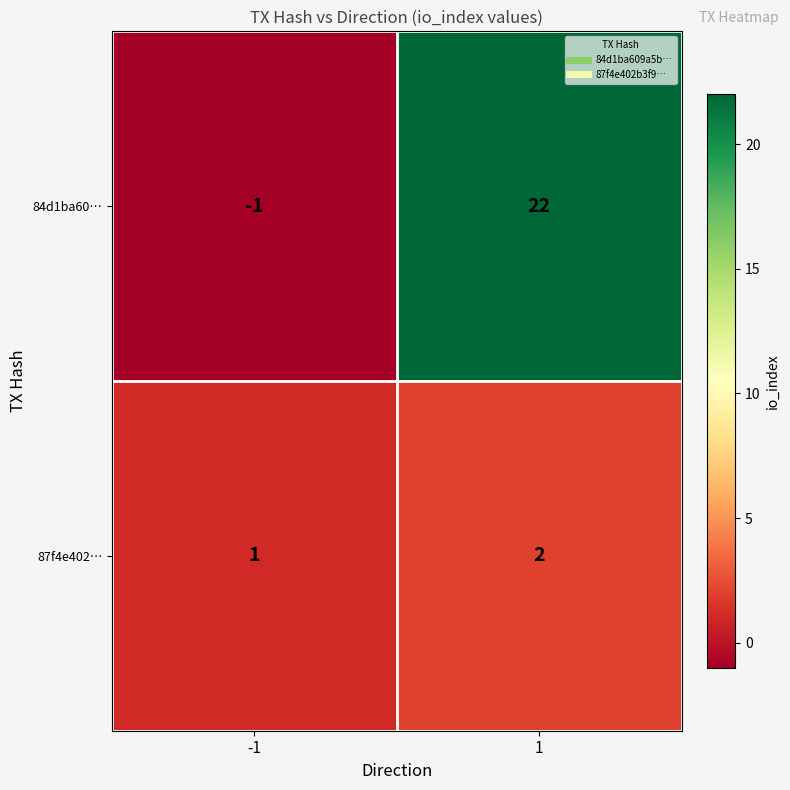

What is the maximum value shown in the chart?

22